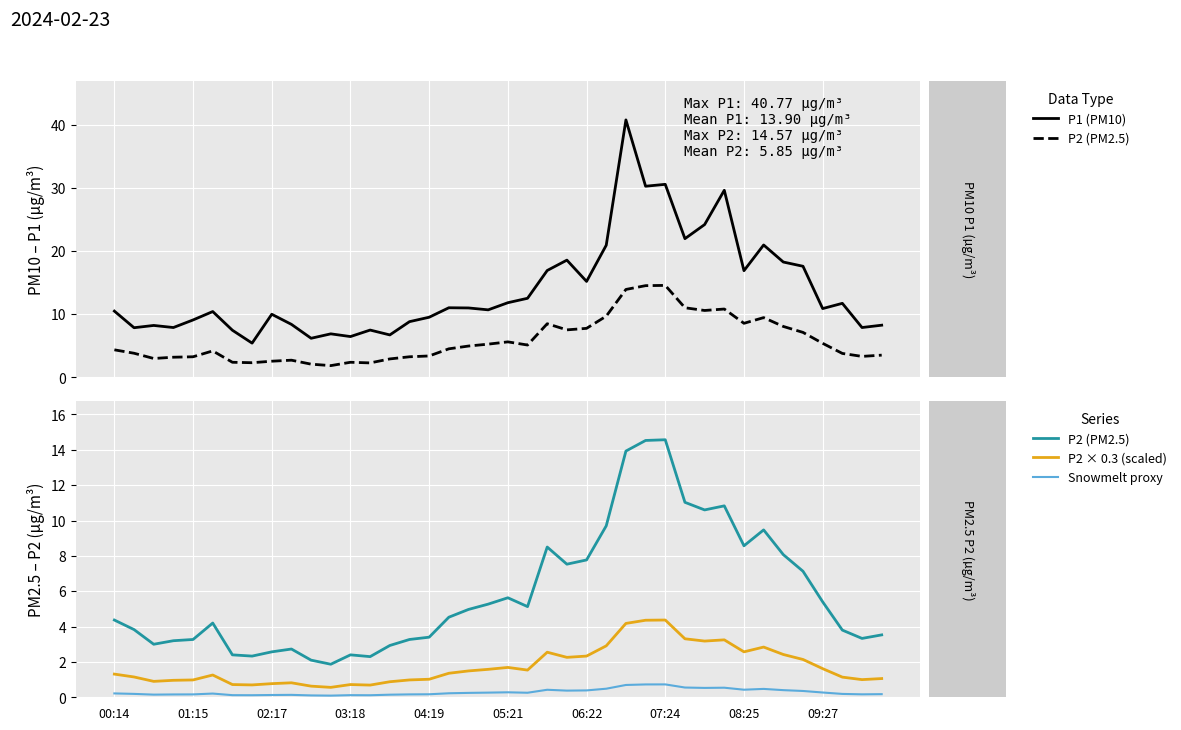

At how many categories does at least one series exceed 19?

8